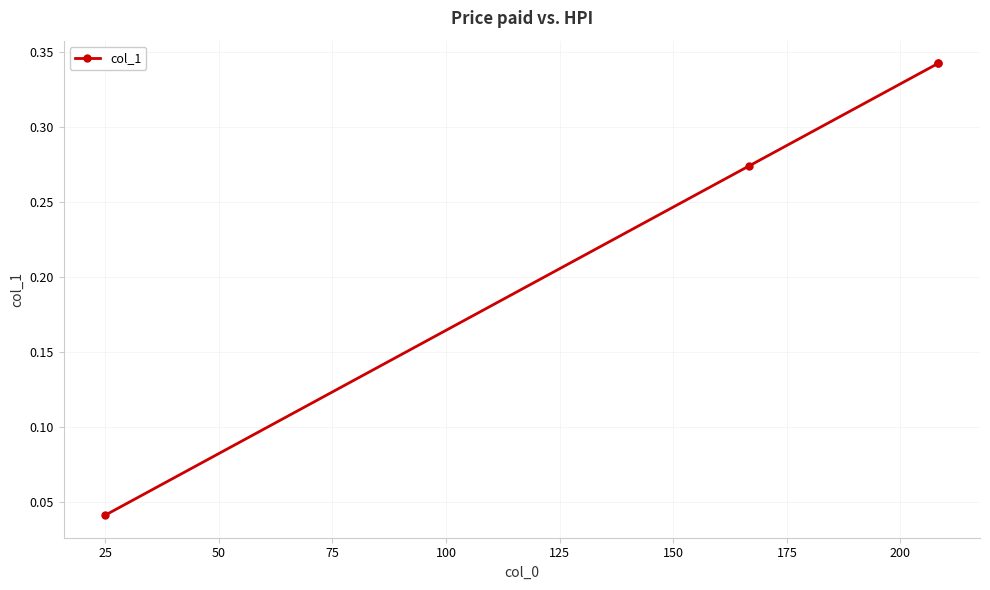

What is the average value?

0.2